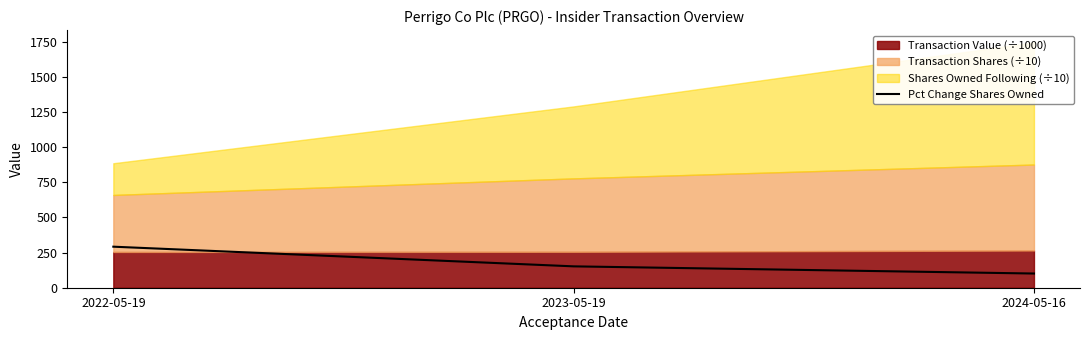

The value at 2022-05-19 is 426. True or false?

False